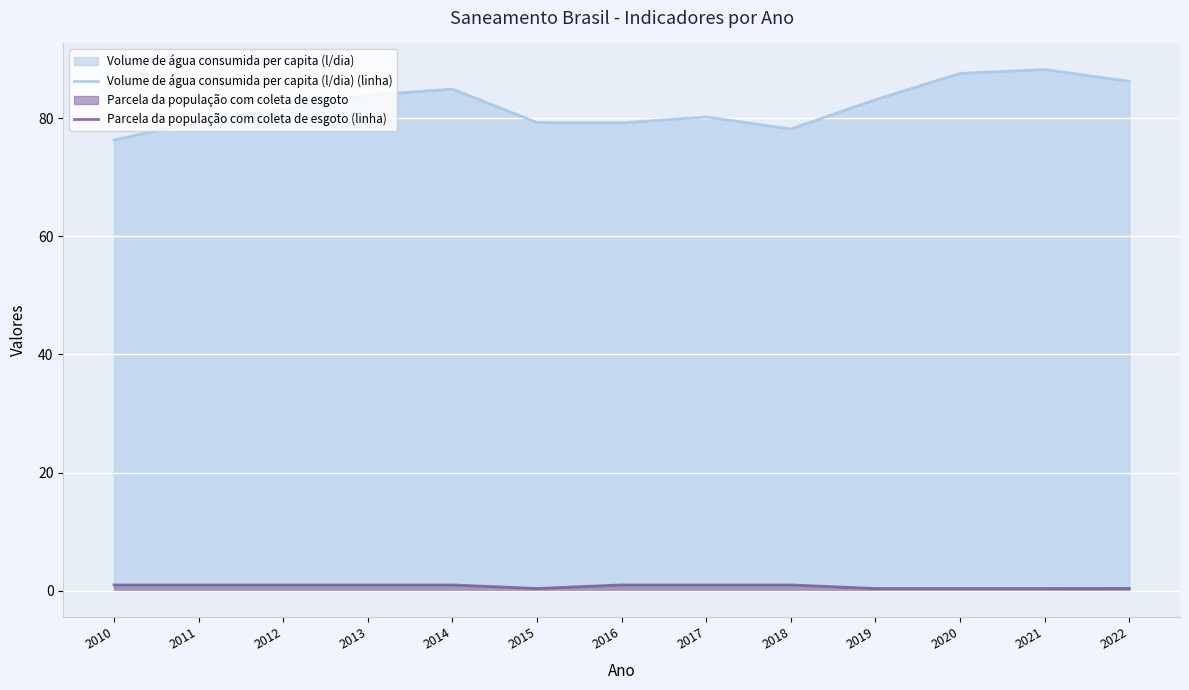

What is the total value across all series at 2016?

80.2